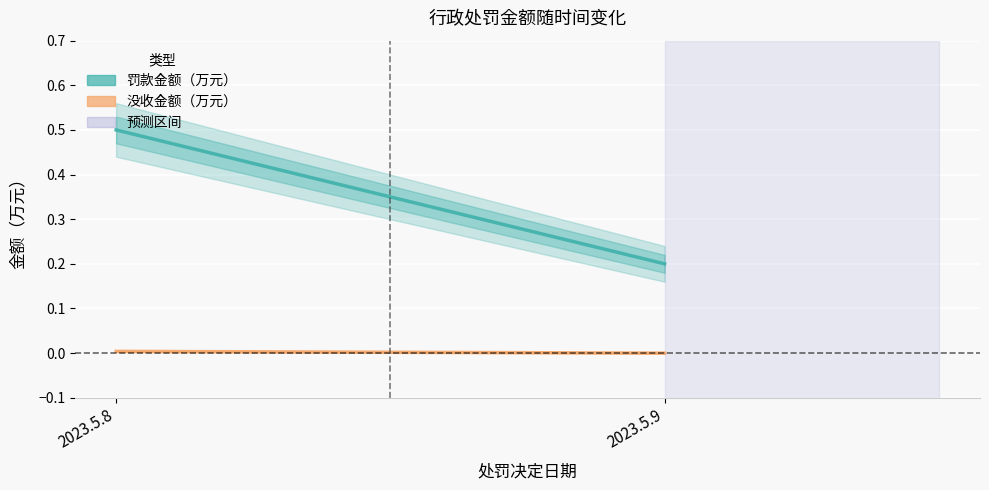

At which category is the sum across all series the highest?

2023.5.8